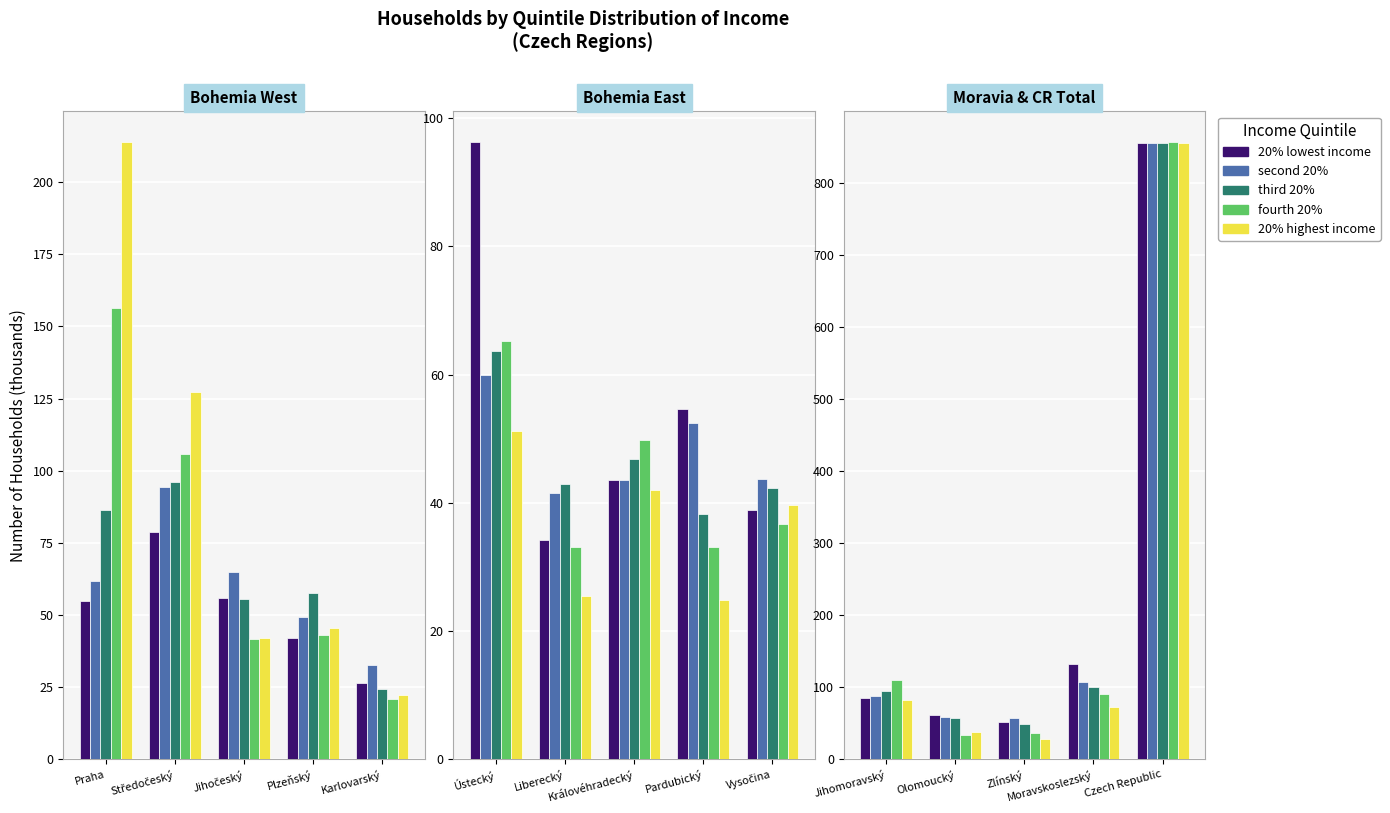

What is the maximum value shown in the chart?

857.1